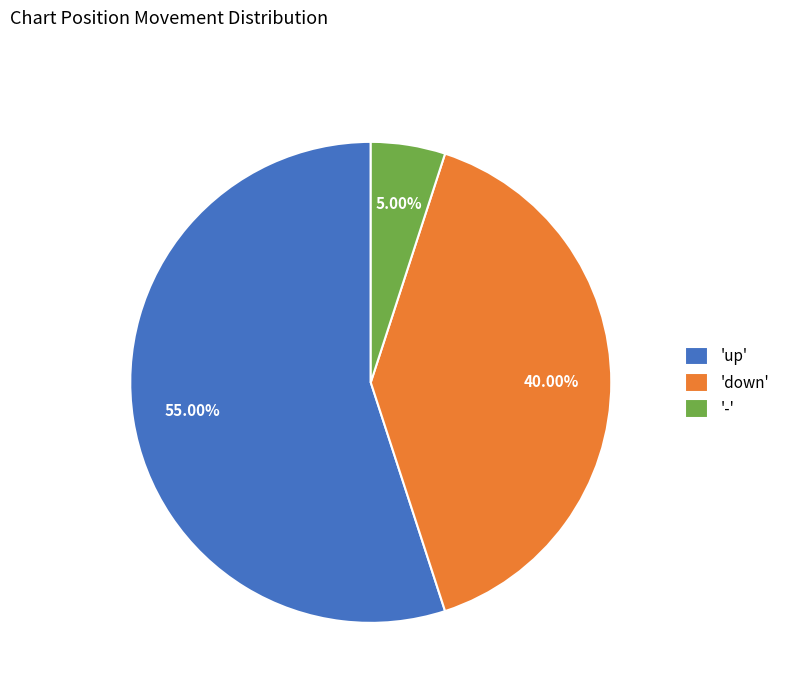

What is the largest slice in the pie chart?

'up'